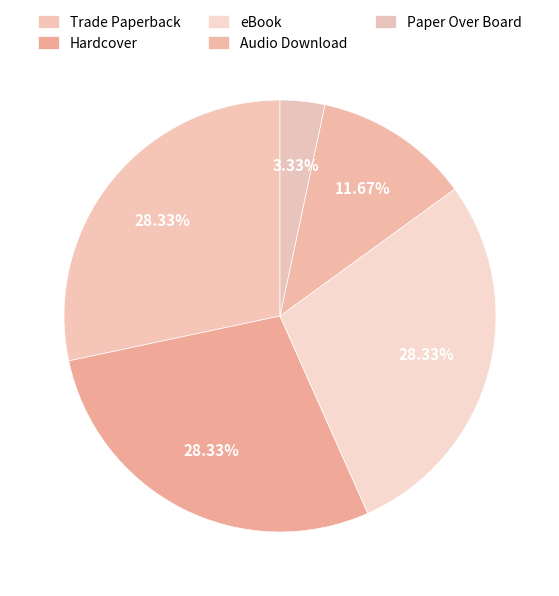

Count the number of slices in the pie.

5